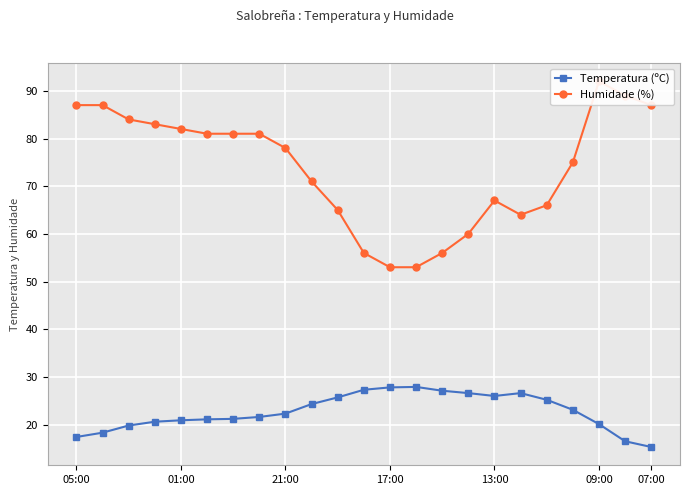

True or false: Humidade (%) and Temperatura (ºC) intersect in this chart.

False